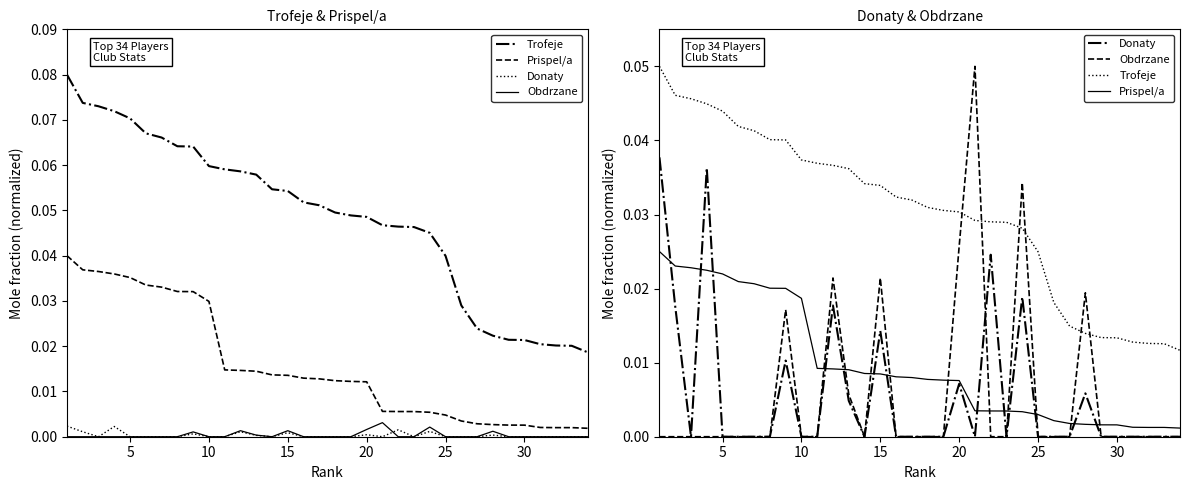

How many lines are shown in the chart?

4